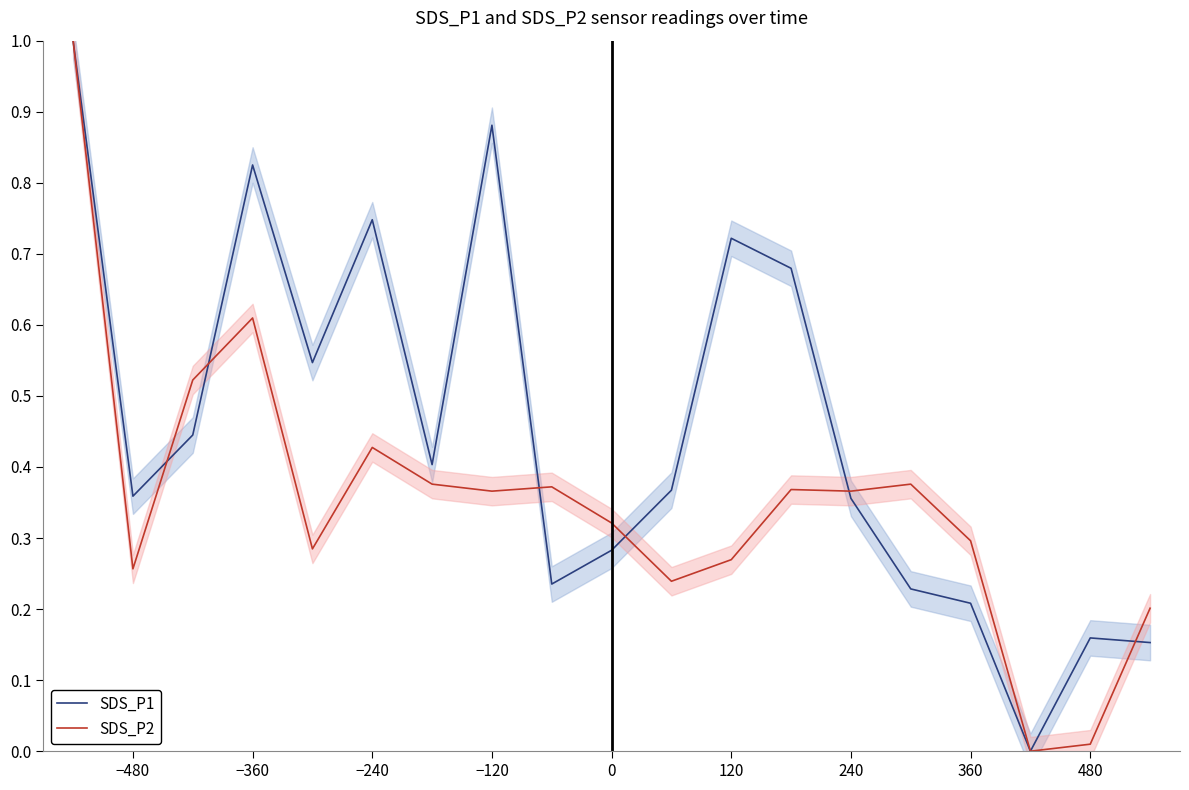

True or false: SDS_P1 and SDS_P2 cross at least once.

True